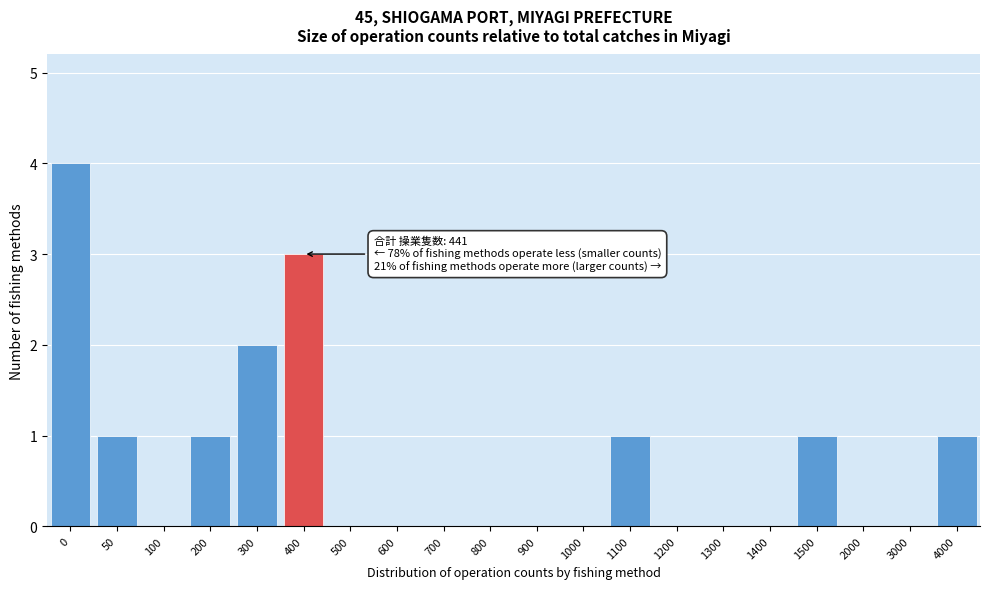

Reading left to right, list all the values displayed in this chart.

0=4	50=1	100=0	200=1	300=2	400=3	500=0	600=0	700=0	800=0	900=0	1000=0	1100=1	1200=0	1300=0	1400=0	1500=1	2000=0	3000=0	4000=1